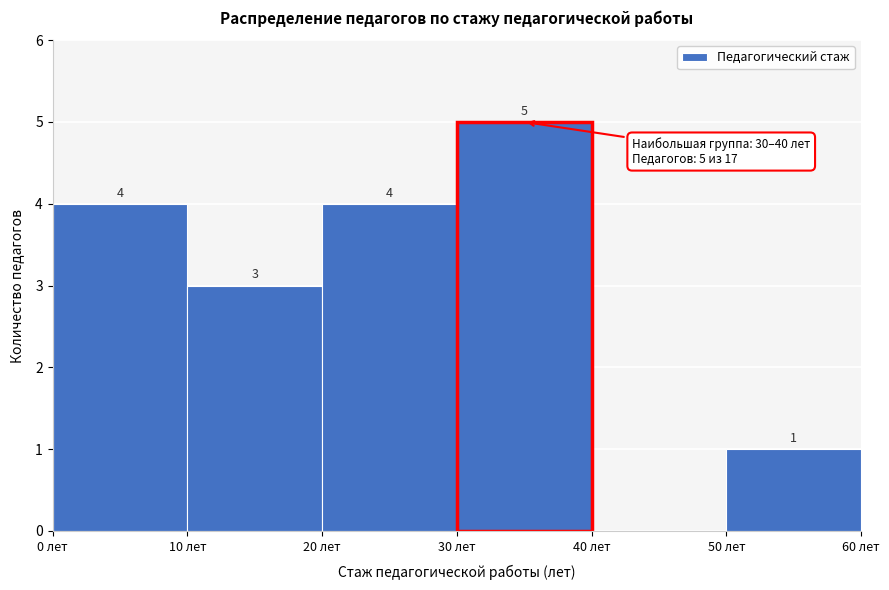

Over which range of the x-axis is the bar tallest?

30 to 40